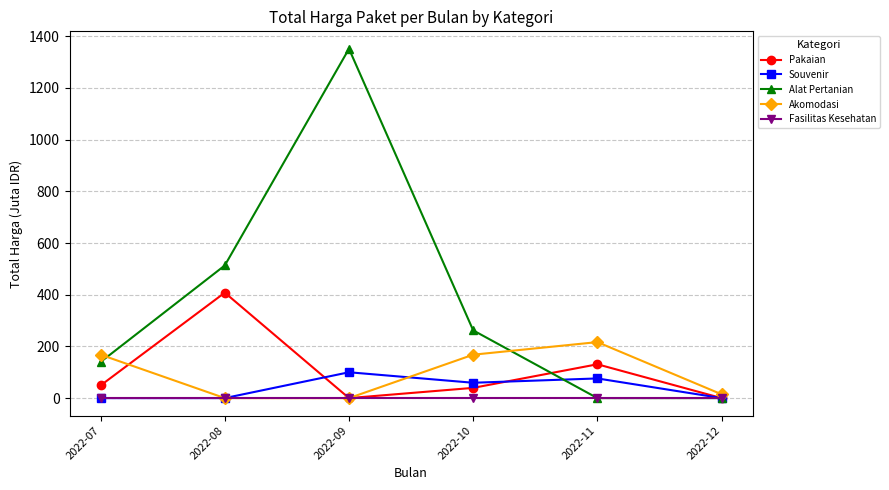

At which label is Pakaian closest to 204?

2022-11